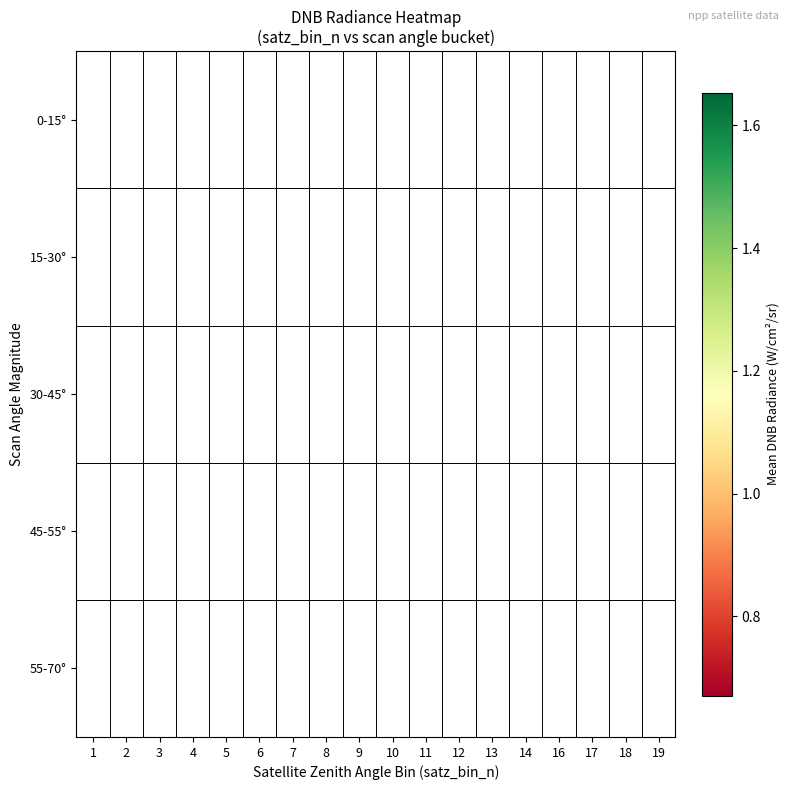

Rank the series by their average value, from highest to lowest.

0-15°, 15-30°, 30-45°, 45-55°, 55-70°